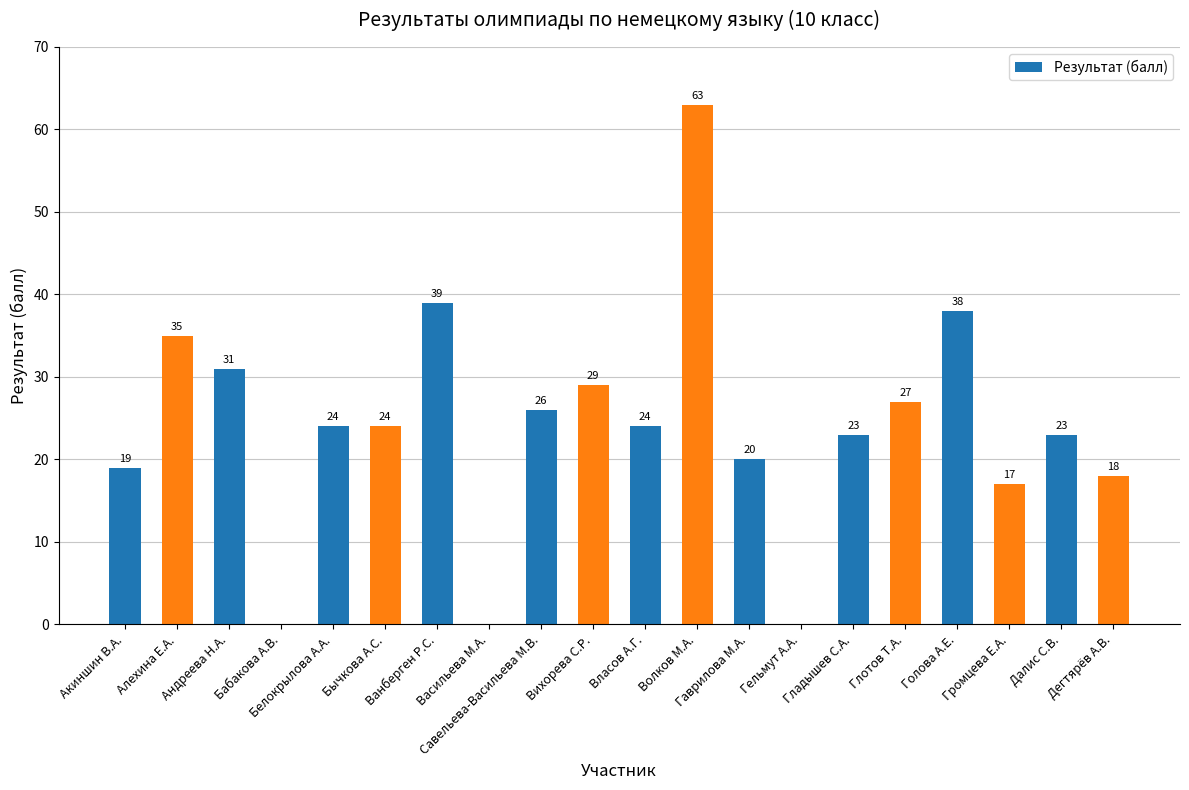

What is the greatest value displayed?

63